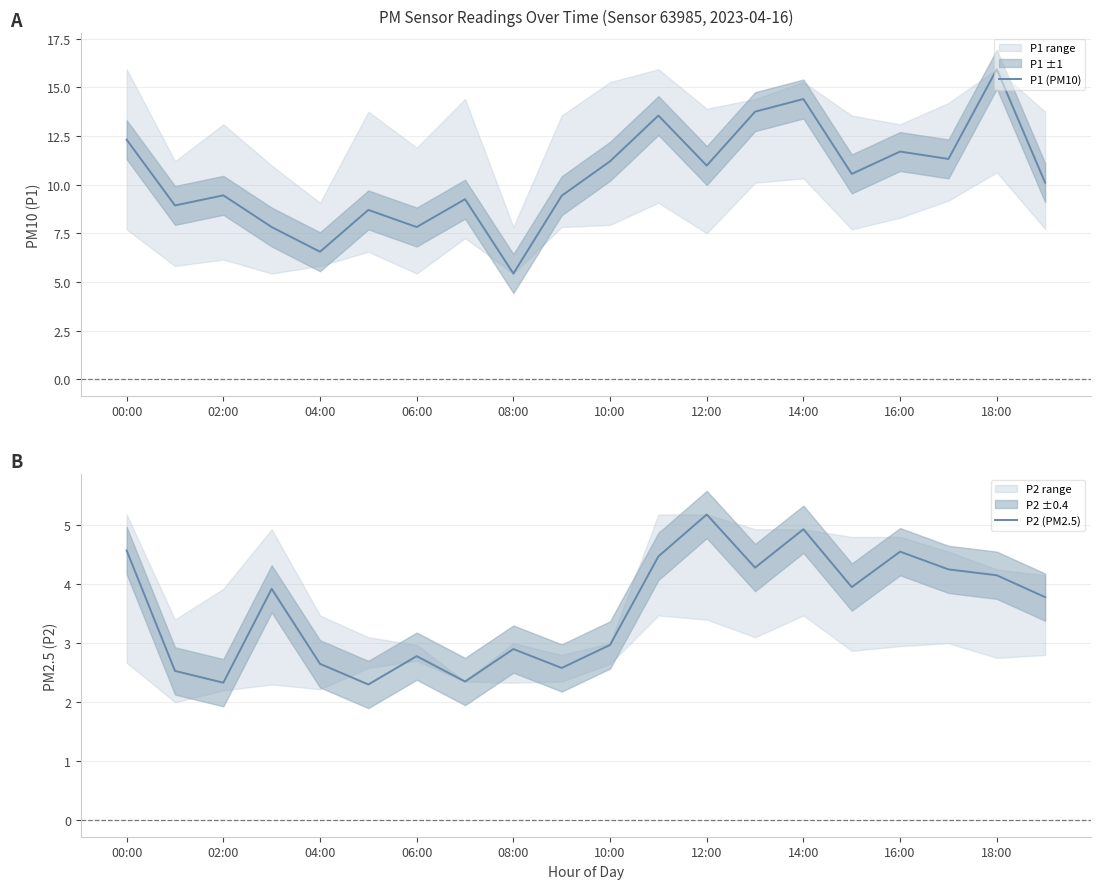

Is it true that P2 (PM2.5) equals 0.8 at 02:00?

False